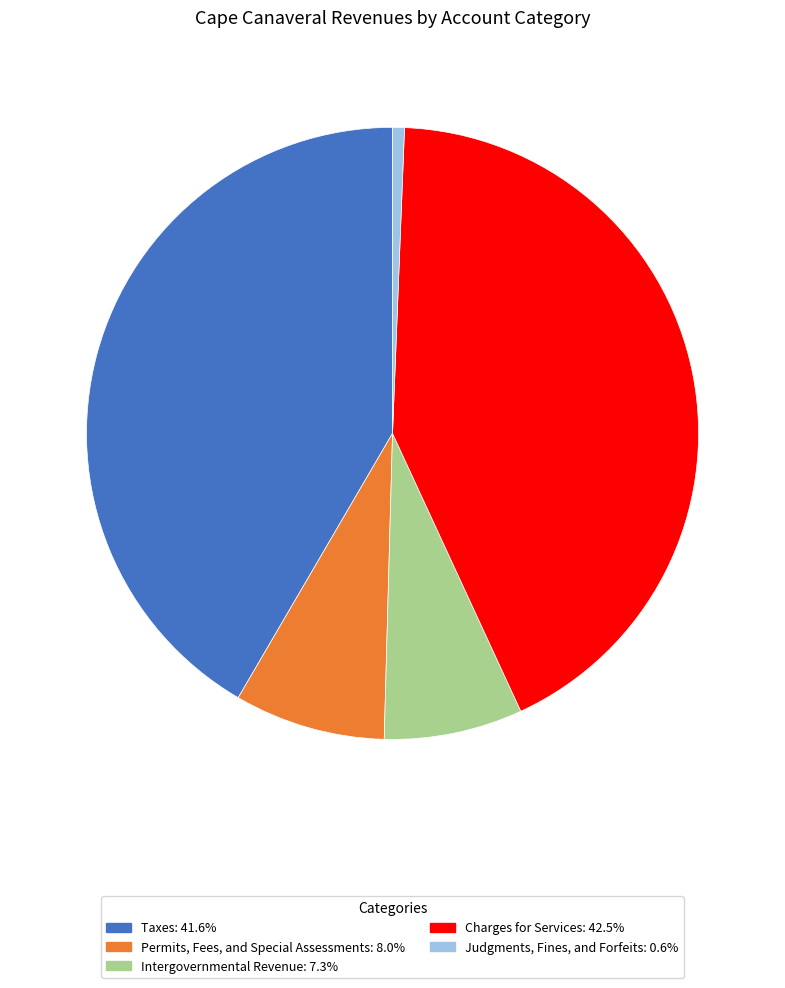

Approximately how many times larger is the value at Permits, Fees, and Special Assessments compared to Intergovernmental Revenue?

1.1